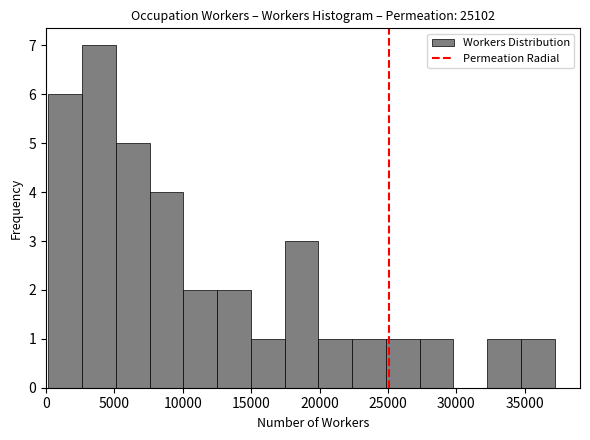

Reading left to right, list every bar in this chart as the range it spans on the x-axis followed by its height. Neither the bar edges nor the heights are printed on the chart, so give them approximately, as read against the axes.

0 to 2500: 6
2500 to 5000: 7
5000 to 7500: 5
7500 to 10000: 4
10000 to 12500: 2
12500 to 15000: 2
15000 to 17500: 1
17500 to 20000: 3
20000 to 22500: 1
22500 to 25000: 1
25000 to 27500: 1
27500 to 30000: 1
30000 to 32000: 0
32000 to 34500: 1
34500 to 37000: 1